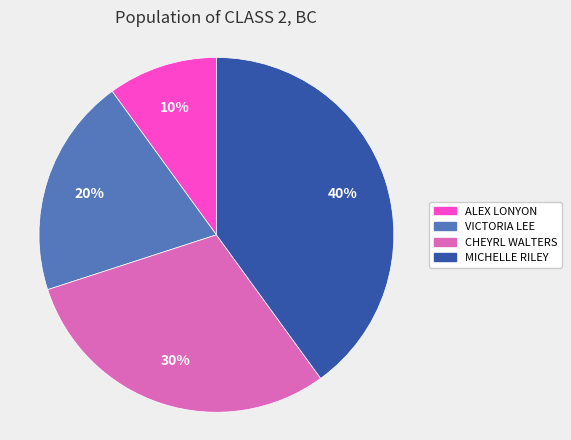

What is the largest slice in the pie chart?

MICHELLE RILEY